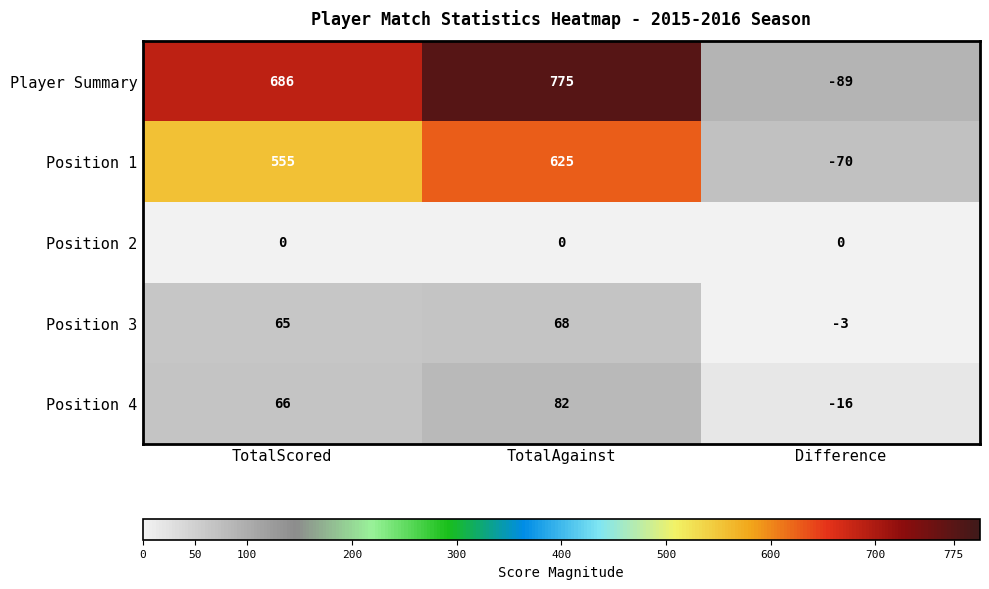

Which series changed the most between TotalAgainst and Difference?

Player Summary